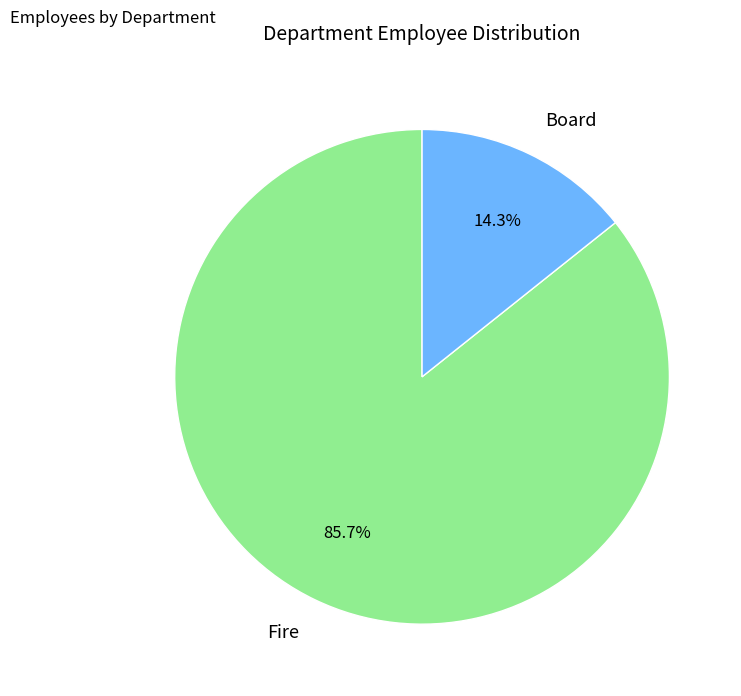

To the nearest percent, what is the average slice percentage?

50%